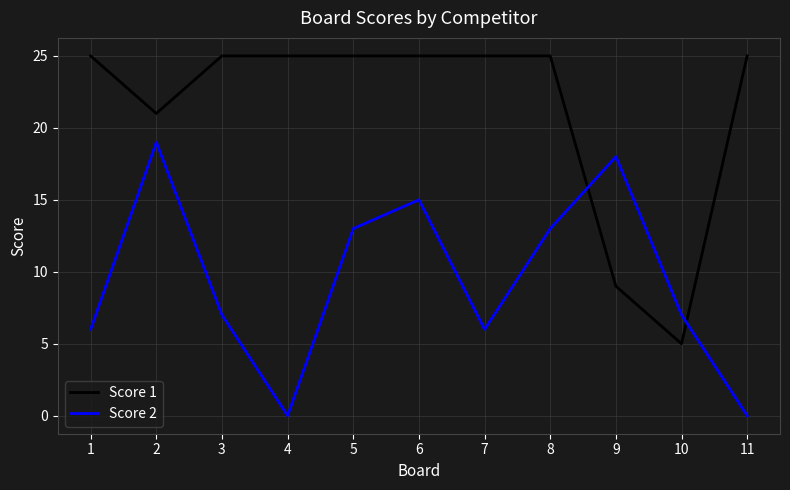

Between 4 and 6, which series saw the biggest shift?

Score 2